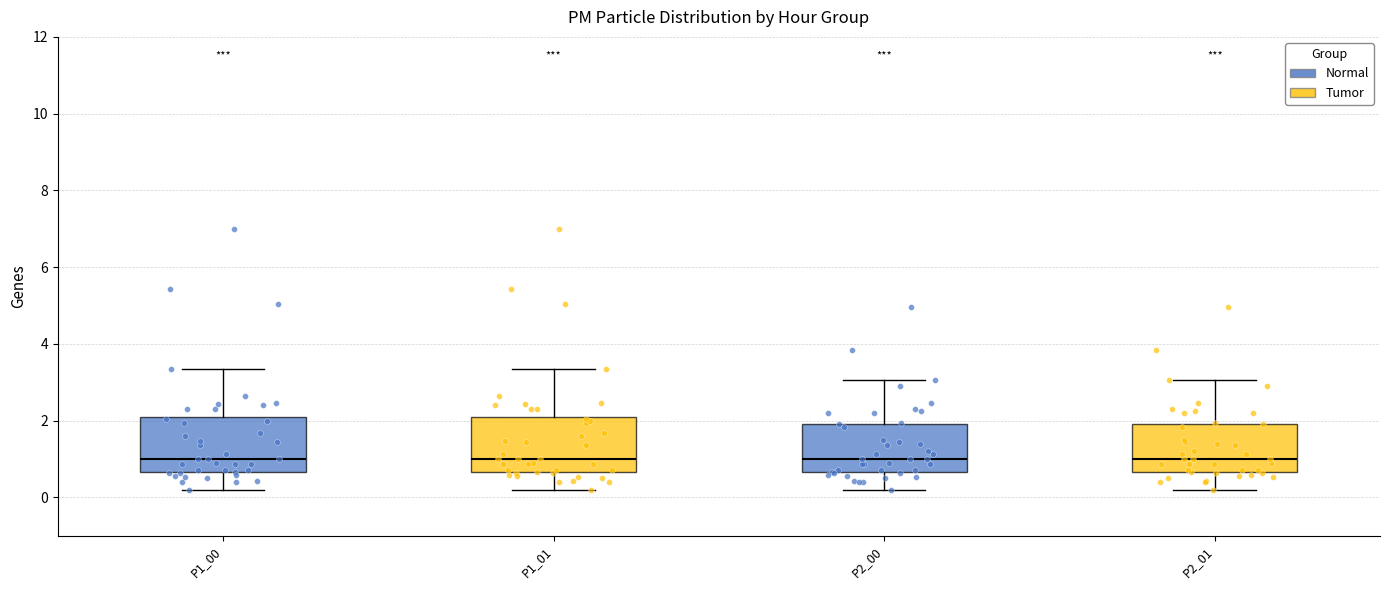

Where is the upper edge of the box for P1_00 on the y-axis? The values are not printed on the chart, so give them approximately, as read against the axis.

2.0